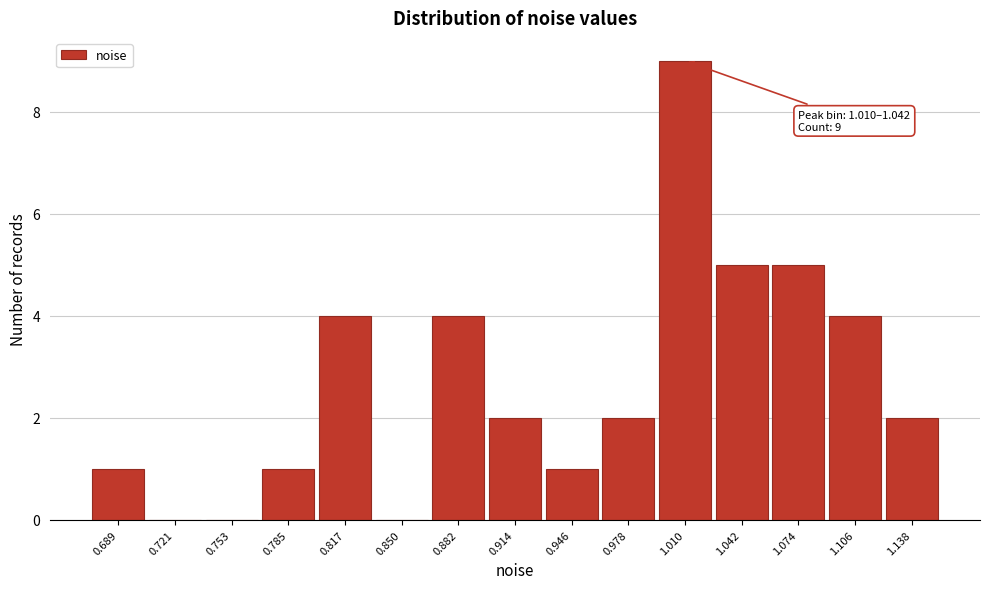

Reading right to left, what are all the values shown in this chart?

1.138=2	1.106=4	1.074=5	1.042=5	1.010=9	0.978=2	0.946=1	0.914=2	0.882=4	0.850=0	0.817=4	0.785=1	0.753=0	0.721=0	0.689=1